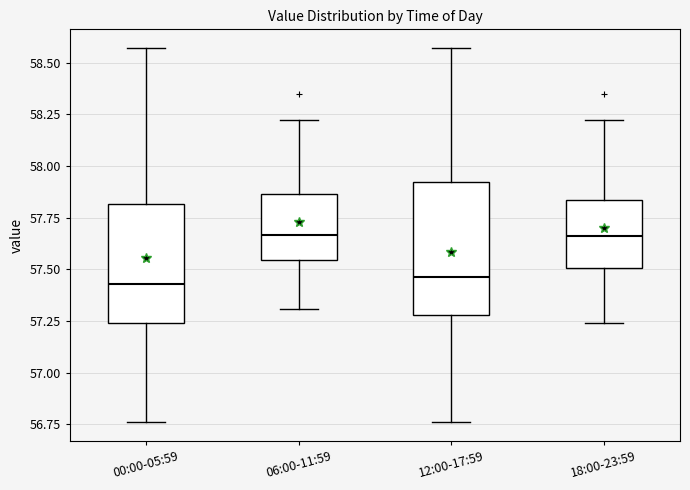

Reading left to right, read every box against the y-axis: the position of its median line, the range the box covers, and the ends of its whiskers. The values are not printed on the chart, so give them approximately, as read against the axis.

00:00-05:59: median 57.45, box 57.25 to 57.80, whiskers 56.75 to 58.55
06:00-11:59: median 57.65, box 57.55 to 57.85, whiskers 57.30 to 58.20
12:00-17:59: median 57.45, box 57.30 to 57.90, whiskers 56.75 to 58.55
18:00-23:59: median 57.65, box 57.50 to 57.85, whiskers 57.25 to 58.20